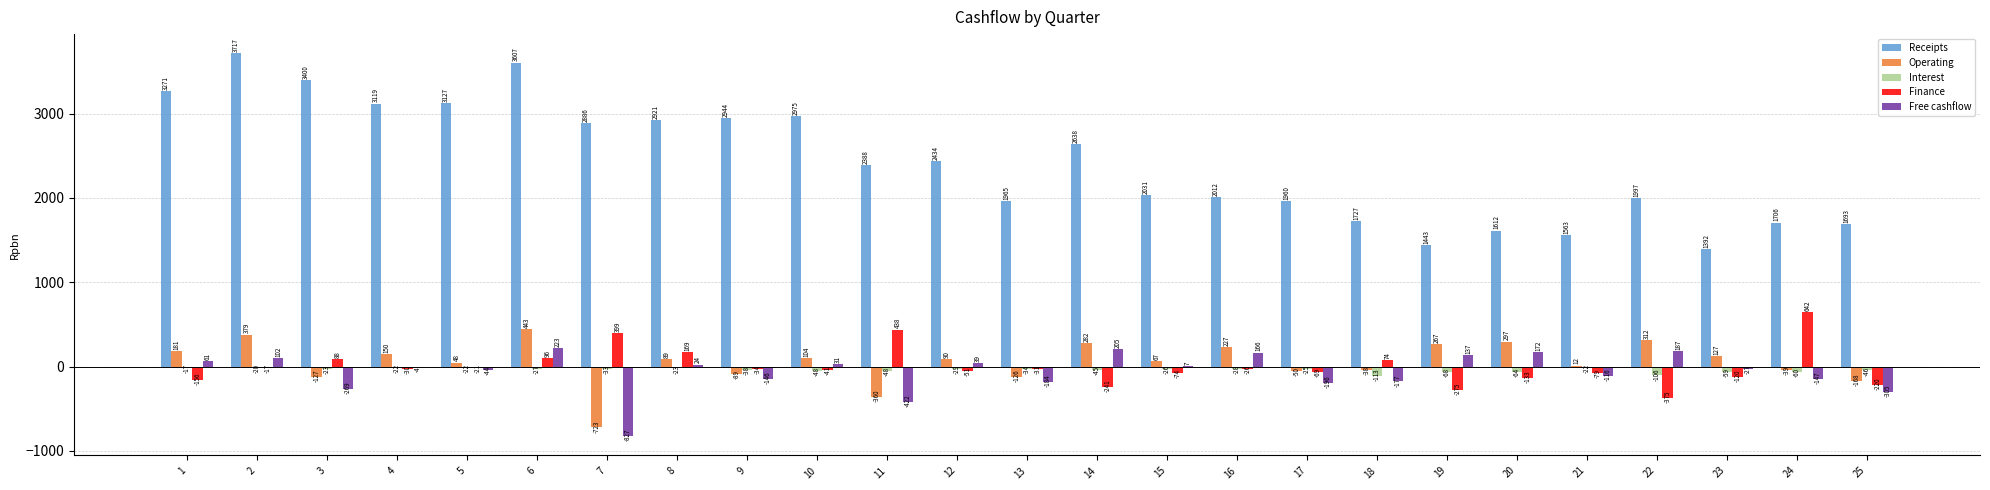

What is the average value of the Operating series?

54.2